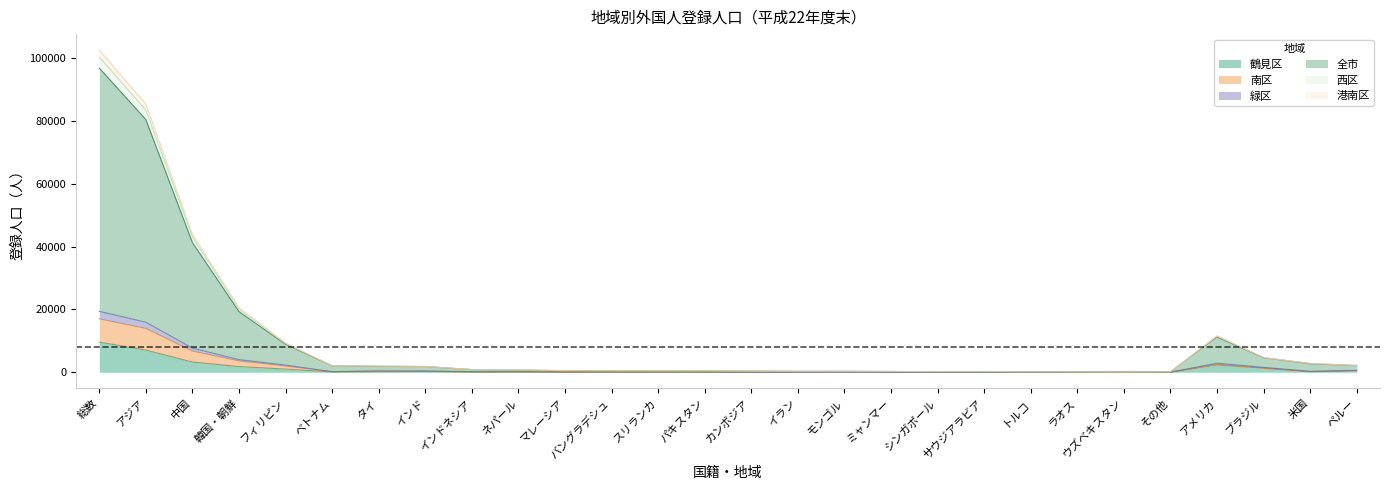

What is the difference between the highest and lowest values at インド?

1640